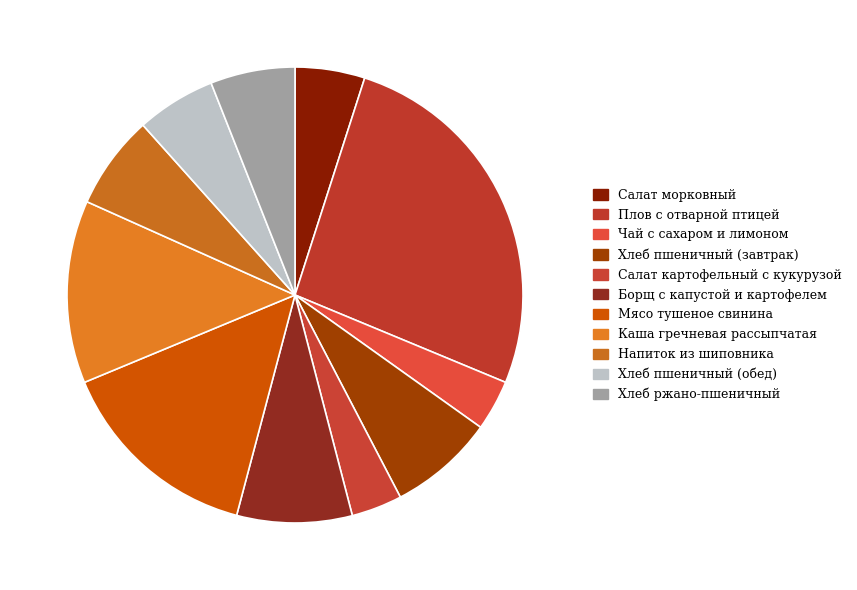

Count the number of slices in the pie.

11